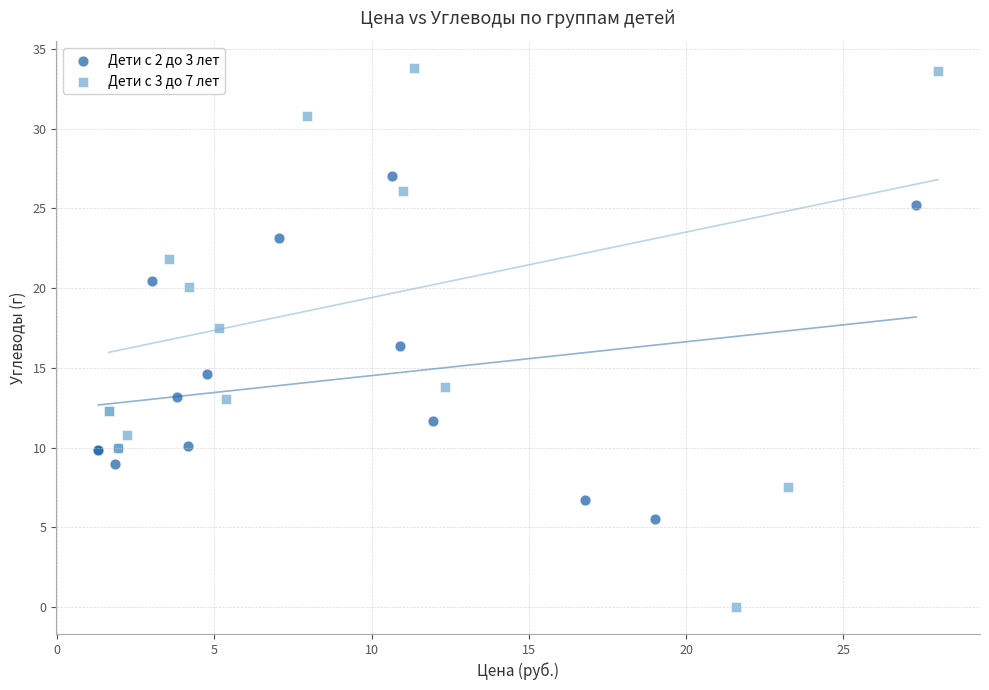

Which series reaches the minimum Y coordinate?

Дети с 3 до 7 лет